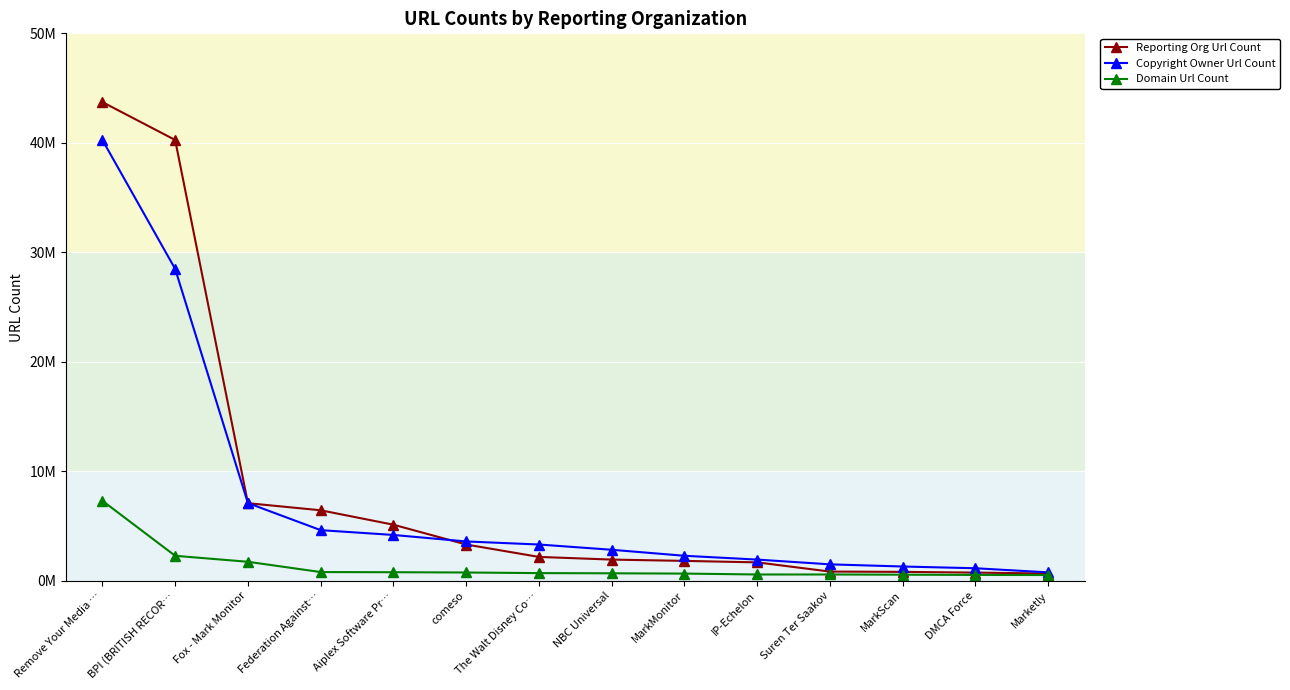

Is the value of Copyright Owner Url Count at IP-Echelon greater than the value of Reporting Org Url Count at MarkScan?

Yes